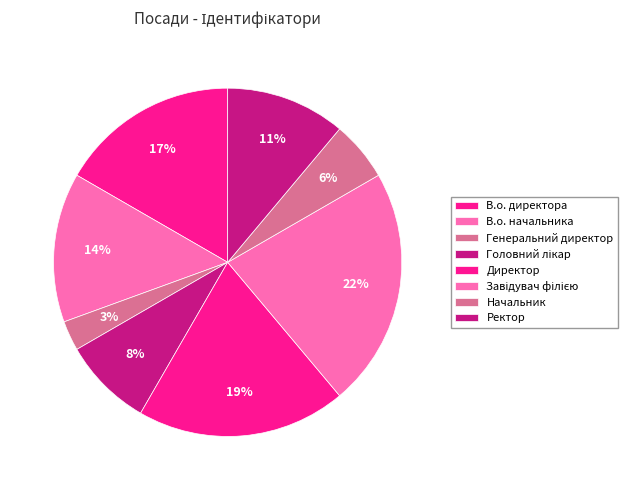

How many segments does this pie chart have?

8